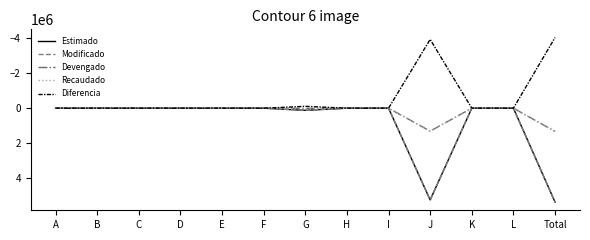

Reading left to right, transcribe all the data shown in this chart.

Estimado: A=0	B=0	C=0	D=0	E=0	F=0	G=122400	H=0	I=0	J=5220000	K=0	L=0	Total=5342400
Modificado: A=0	B=0	C=0	D=0	E=0	F=0	G=122400	H=0	I=0	J=5220000	K=0	L=0	Total=5342400
Devengado: A=0	B=0	C=0	D=0	E=0	F=0	G=17120	H=0	I=0	J=1305000	K=0	L=0	Total=1322120
Recaudado: A=0	B=0	C=0	D=0	E=0	F=0	G=17120	H=0	I=0	J=1305000	K=0	L=0	Total=1322120
Diferencia: A=0	B=0	C=0	D=0	E=0	F=0	G=-105280	H=0	I=0	J=-3915000	K=0	L=0	Total=-4020280